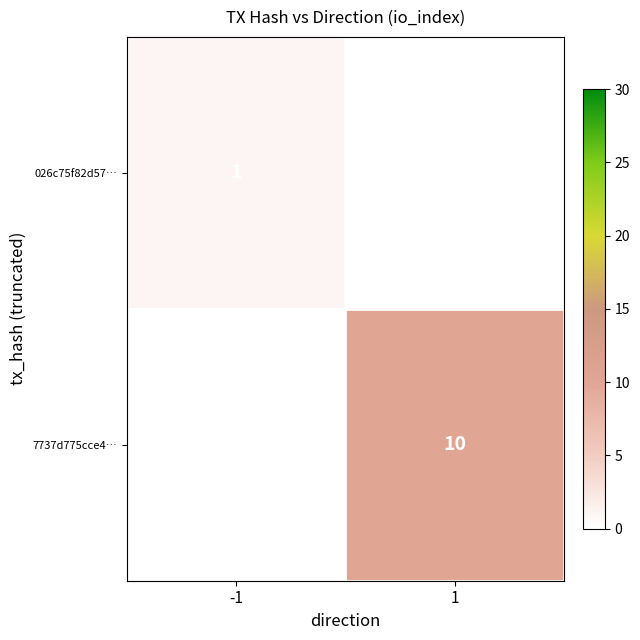

What is the greatest value displayed?

10.0